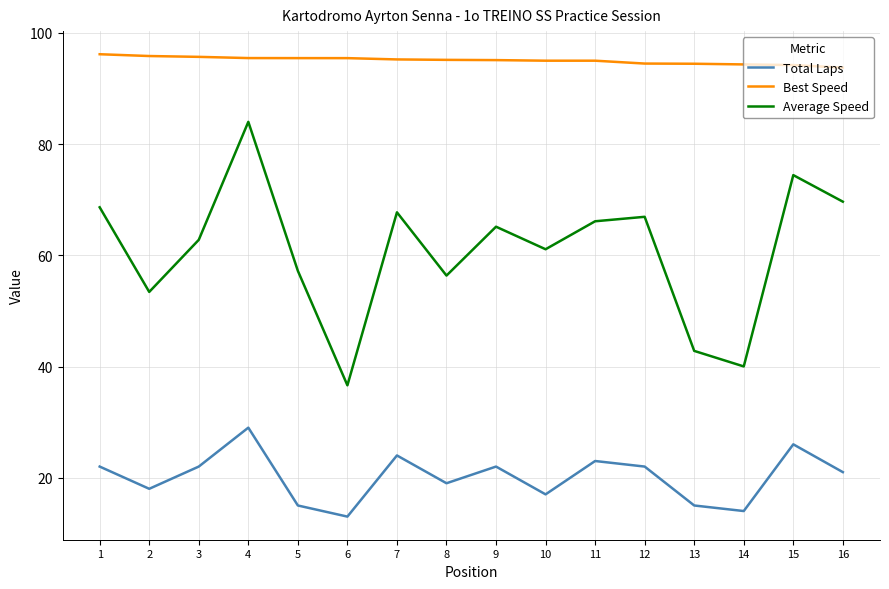

Rank the series at 2 from highest to lowest value.

Best Speed, Average Speed, Total Laps